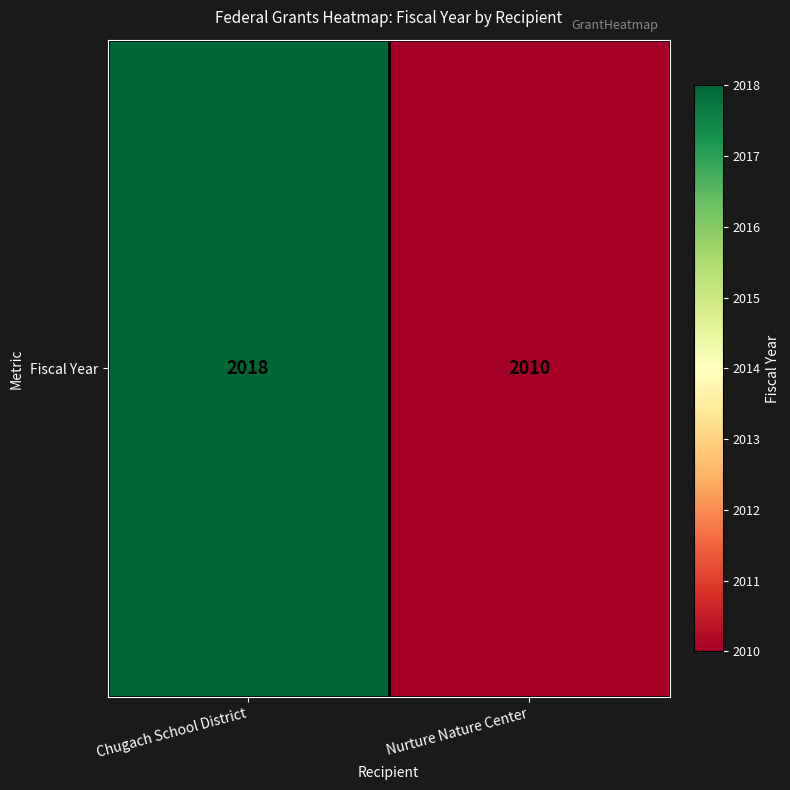

Which category has the lowest value across all series?

Nurture Nature Center